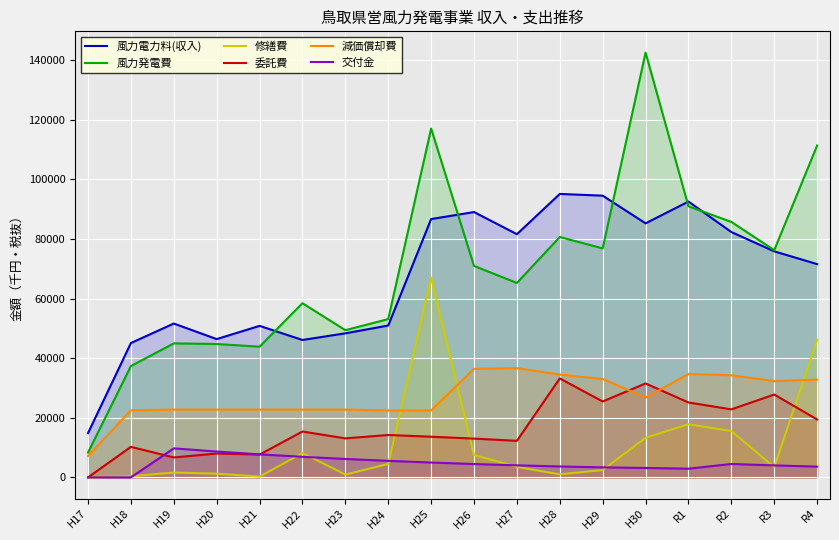

How many lines are shown in the chart?

6